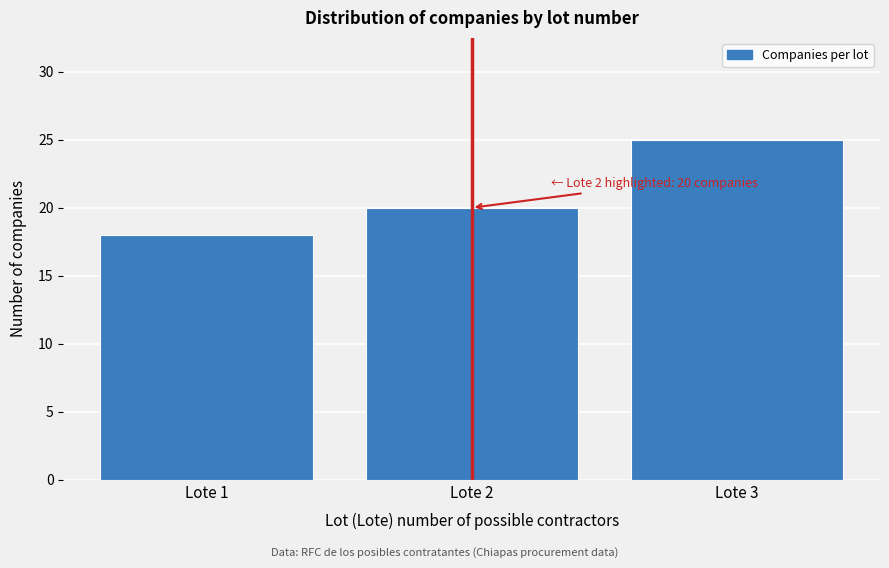

Reading right to left, list all the values displayed in this chart.

Lote 3=25	Lote 2=20	Lote 1=18